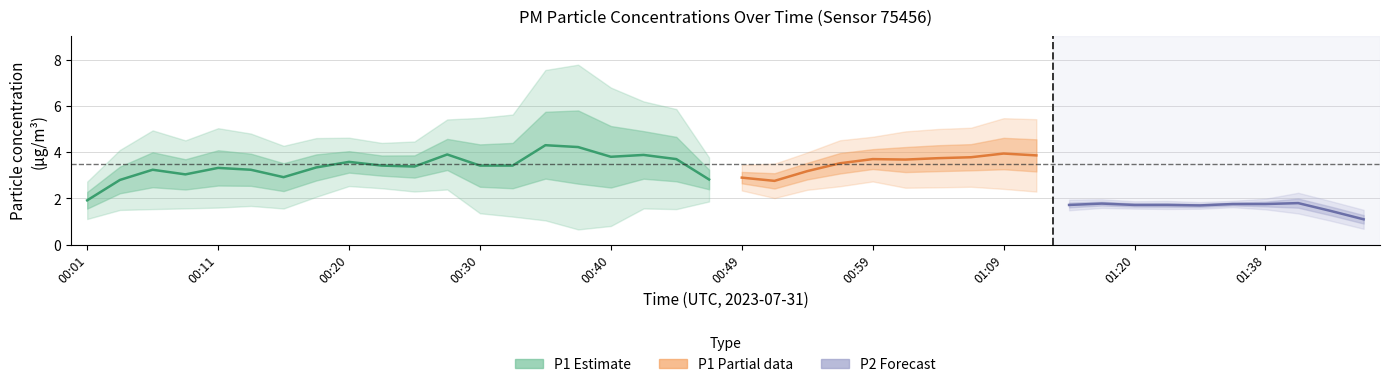

Between 00:40 and 00:42, which is larger?

00:40